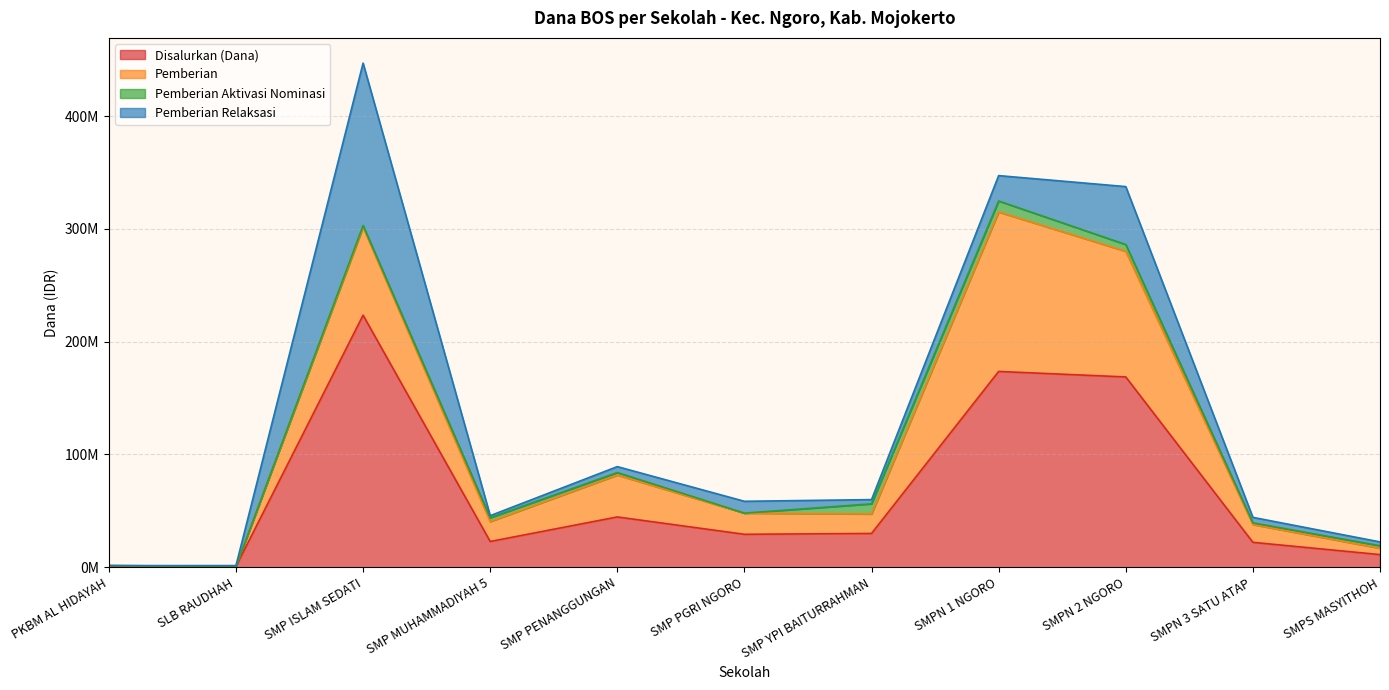

What is the label of the 2nd point from the left?

SLB RAUDHAH